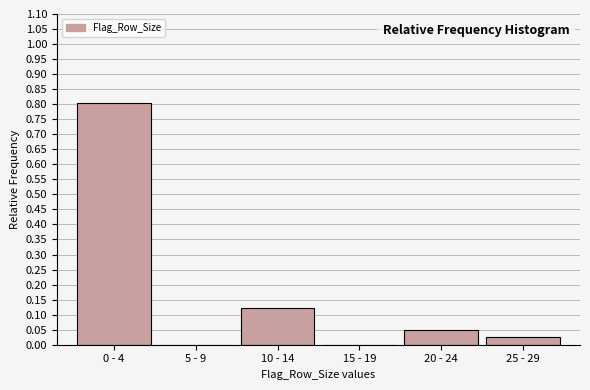

What is the sum of the values at 20 - 24 and 0 - 4?

0.9